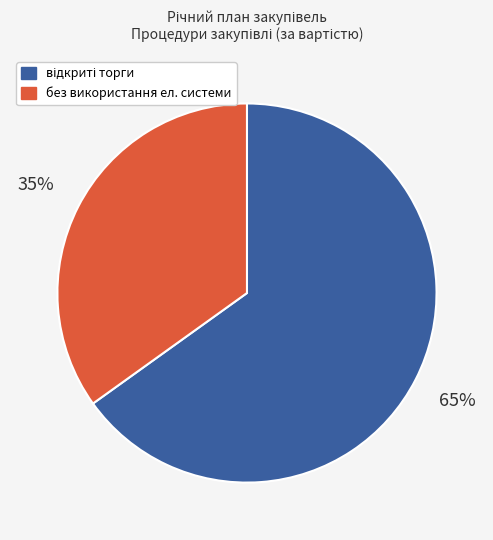

To the nearest percent, what is the difference between the largest and smallest slice percentages?

30%